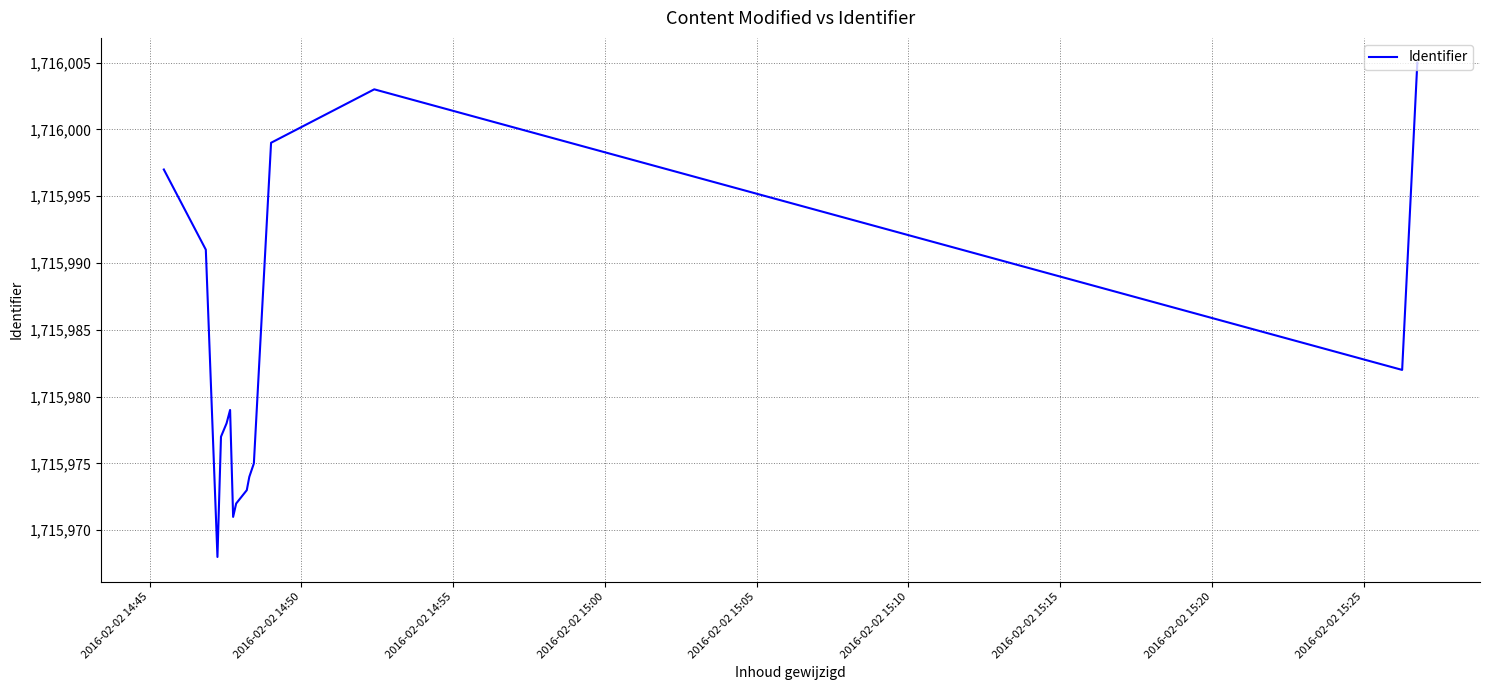

What is the smallest value displayed?

1715968